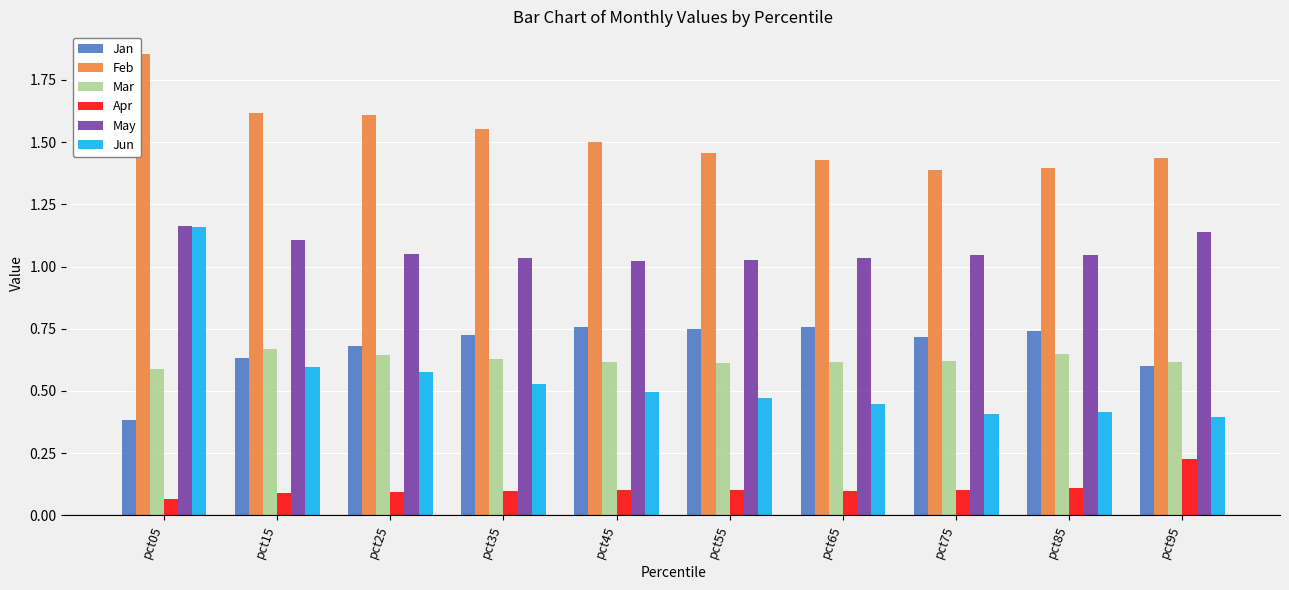

Which category has the highest value across all series?

pct05